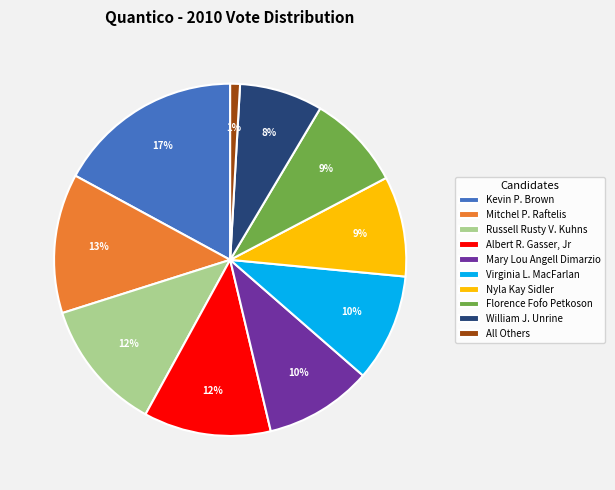

Between Virginia L. MacFarlan and Florence Fofo Petkoson, which is larger?

Virginia L. MacFarlan